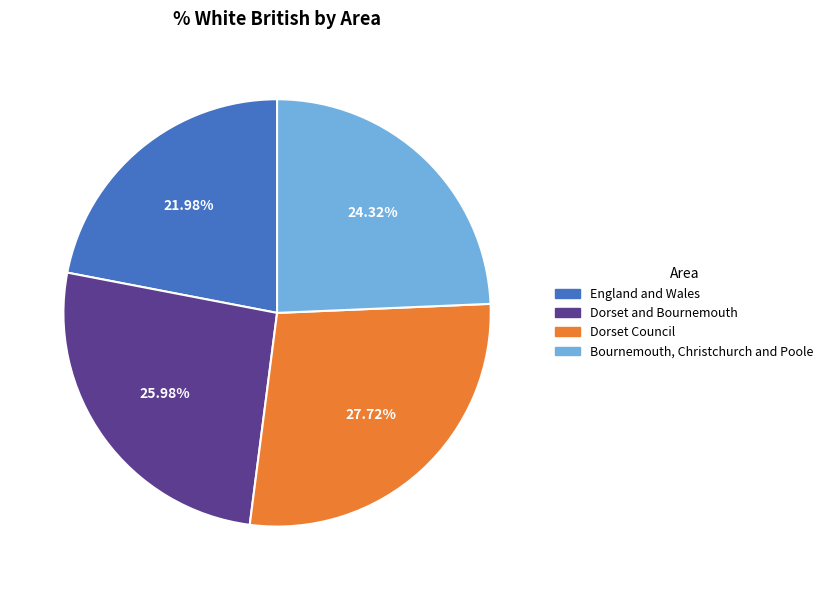

What percentage is NOT represented by Dorset and Bournemouth?

74.0%